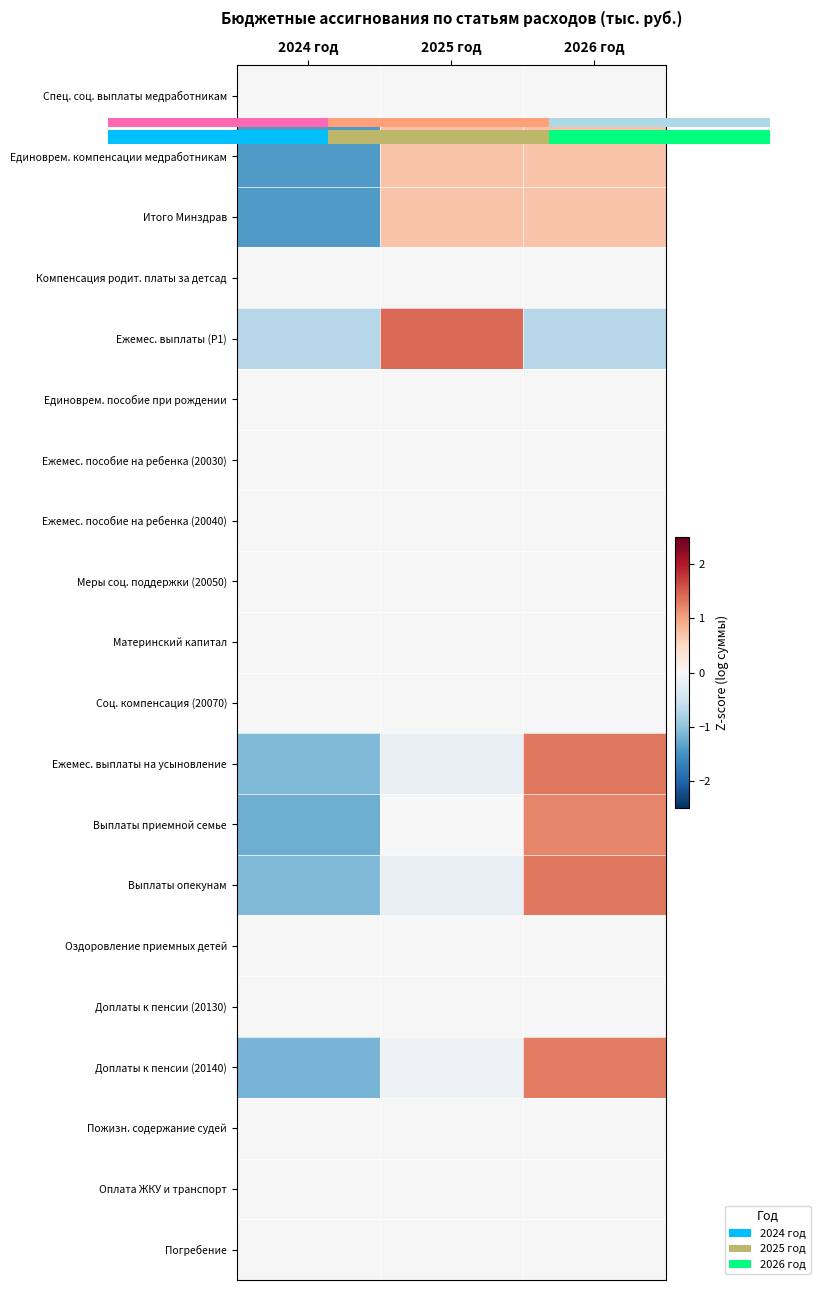

List the series in order of their peak value, lowest first.

Спец. соц. выплаты медработникам, Компенсация родит. платы за детсад, Единоврем. пособие при рождении, Ежемес. пособие на ребенка (20030), Ежемес. пособие на ребенка (20040), Меры соц. поддержки (20050), Материнский капитал, Соц. компенсация (20070), Оздоровление приемных детей, Доплаты к пенсии (20130), Пожизн. содержание судей, Погребение, Оплата ЖКУ и транспорт, Итого Минздрав, Единоврем. компенсации медработникам, Выплаты приемной семье, Доплаты к пенсии (20140), Ежемес. выплаты на усыновление, Выплаты опекунам, Ежемес. выплаты (P1)